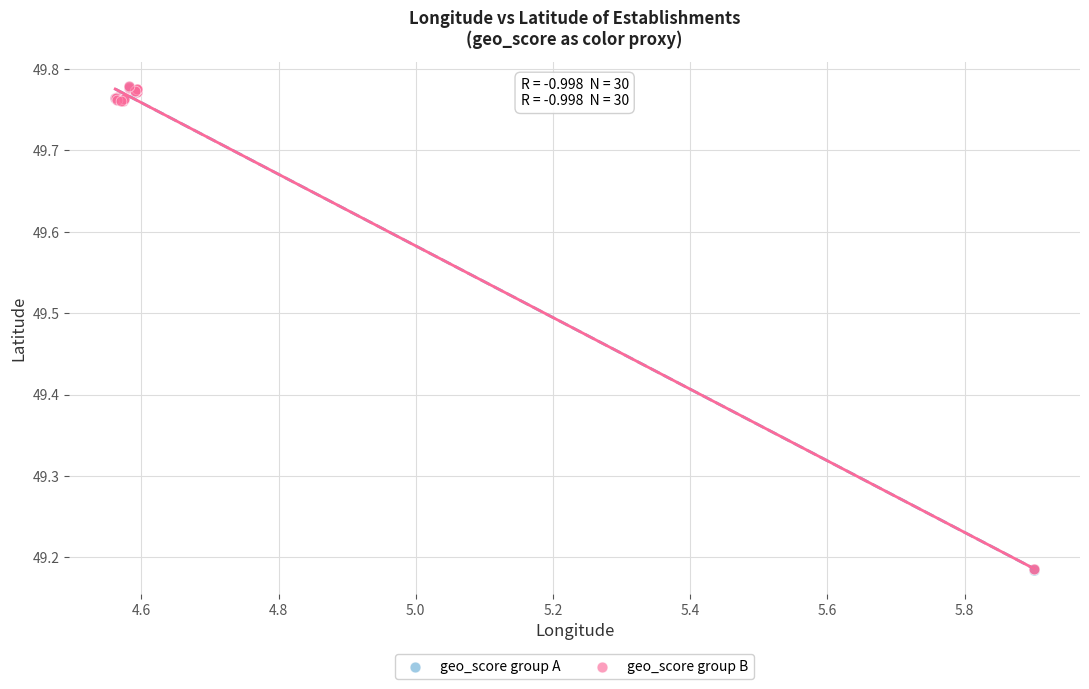

What are all the series names shown in the legend?

geo_score group A, geo_score group B